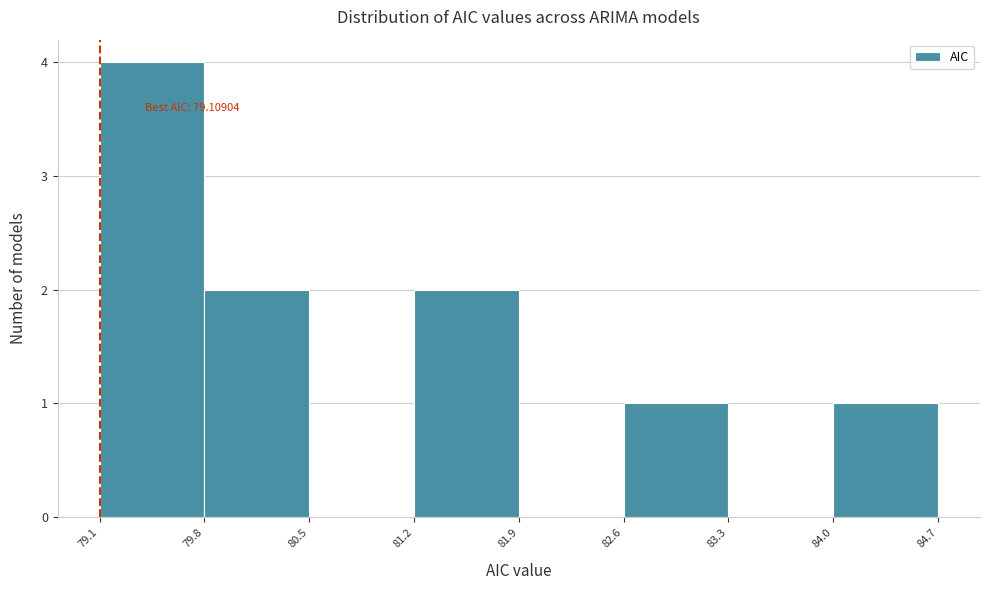

Which range on the x-axis has the tallest bar?

79.1 to 79.8